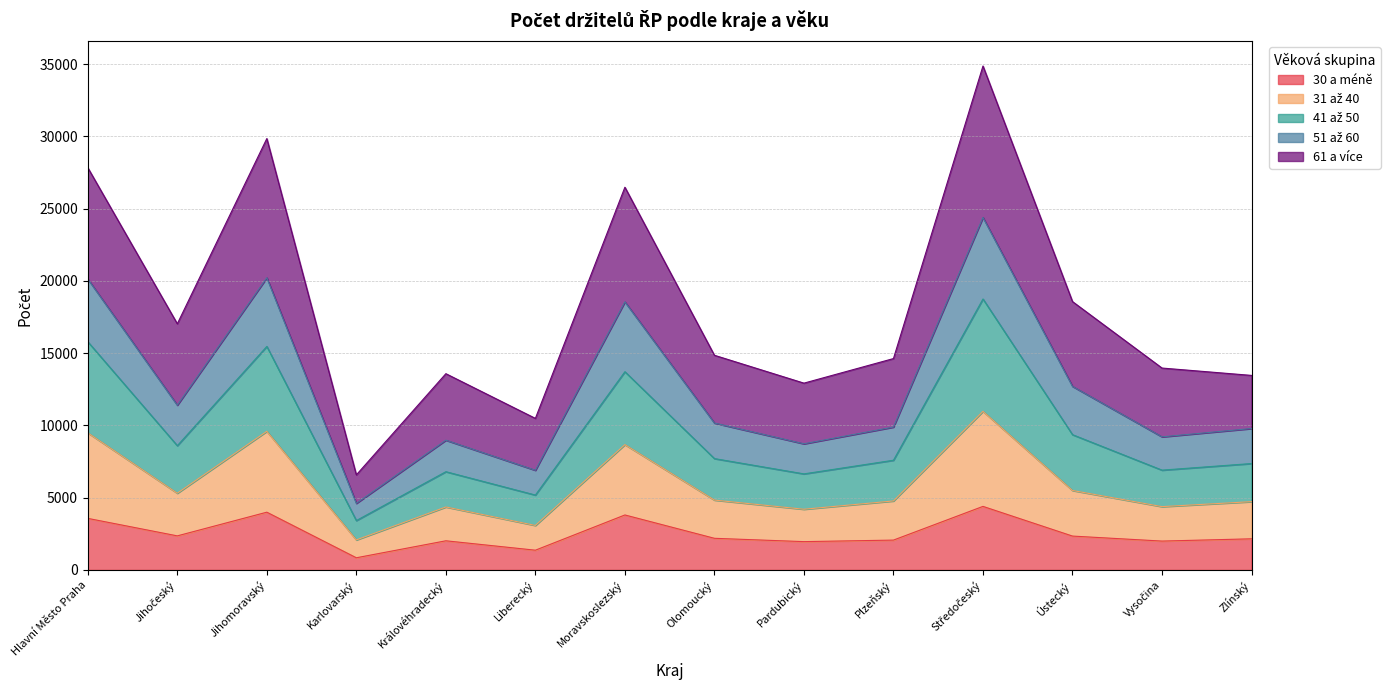

The 30 a méně series shows 5059 at Hlavní Město Praha. True or false?

False